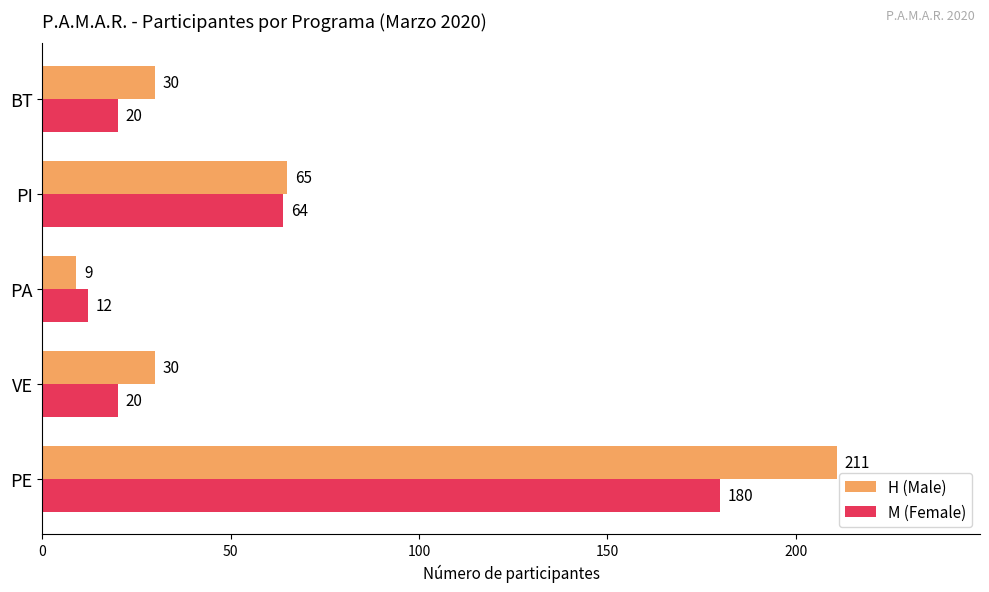

Which series has the largest total across all categories?

H (Male)